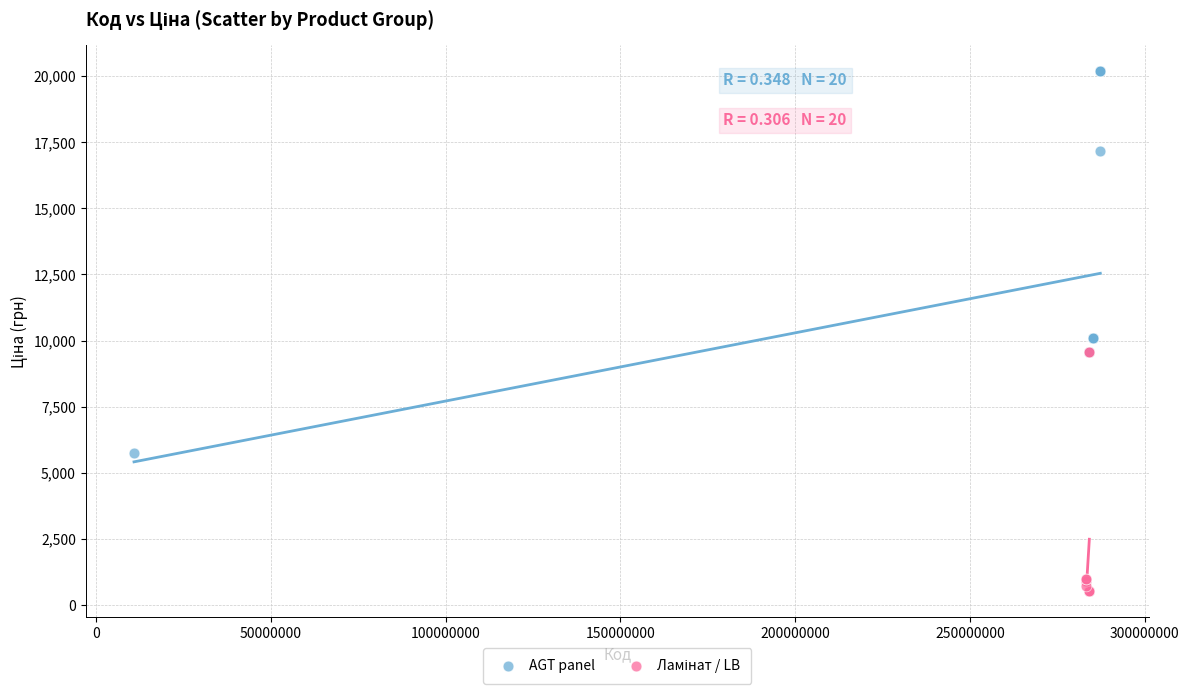

Which series has the widest spread of Y values?

AGT panel